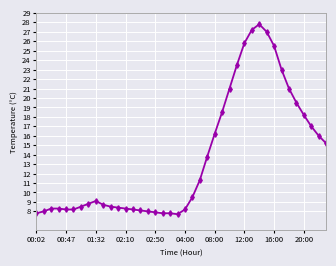

What is the average value?

13.7